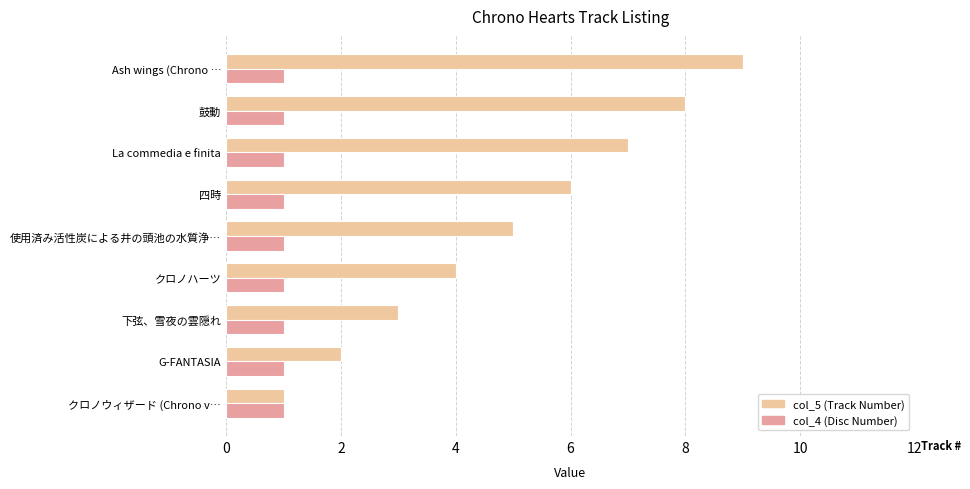

At which category is the sum across all series the highest?

Ash wings (Chrono …